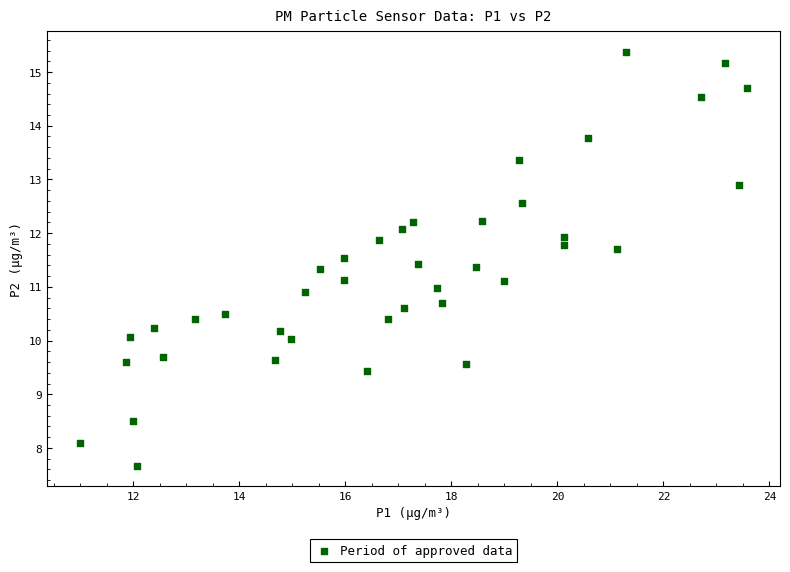

What is the range of Y values (max minus min)?

7.7